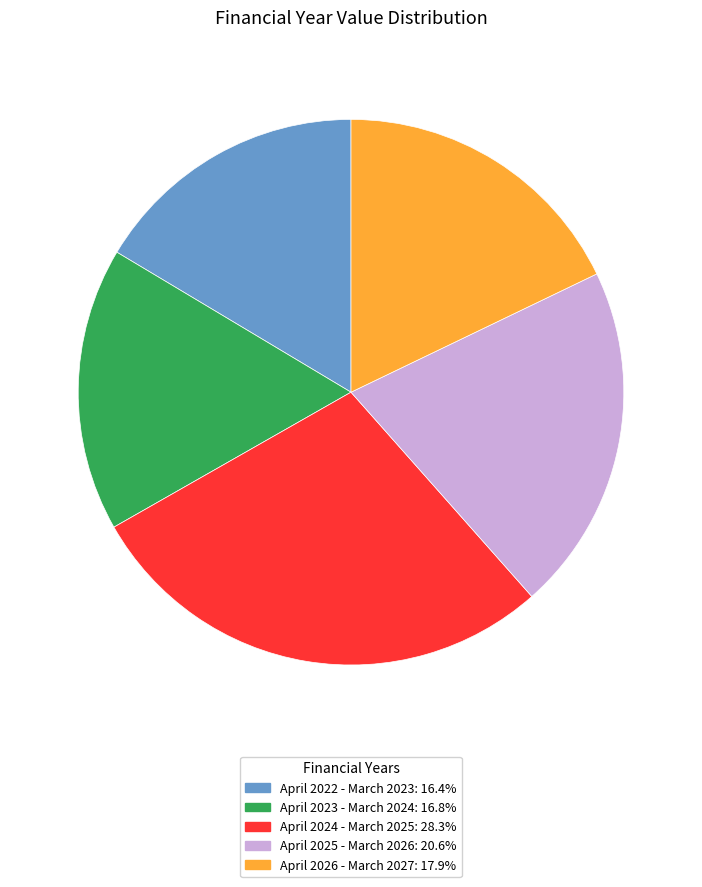

How many segments does this pie chart have?

5